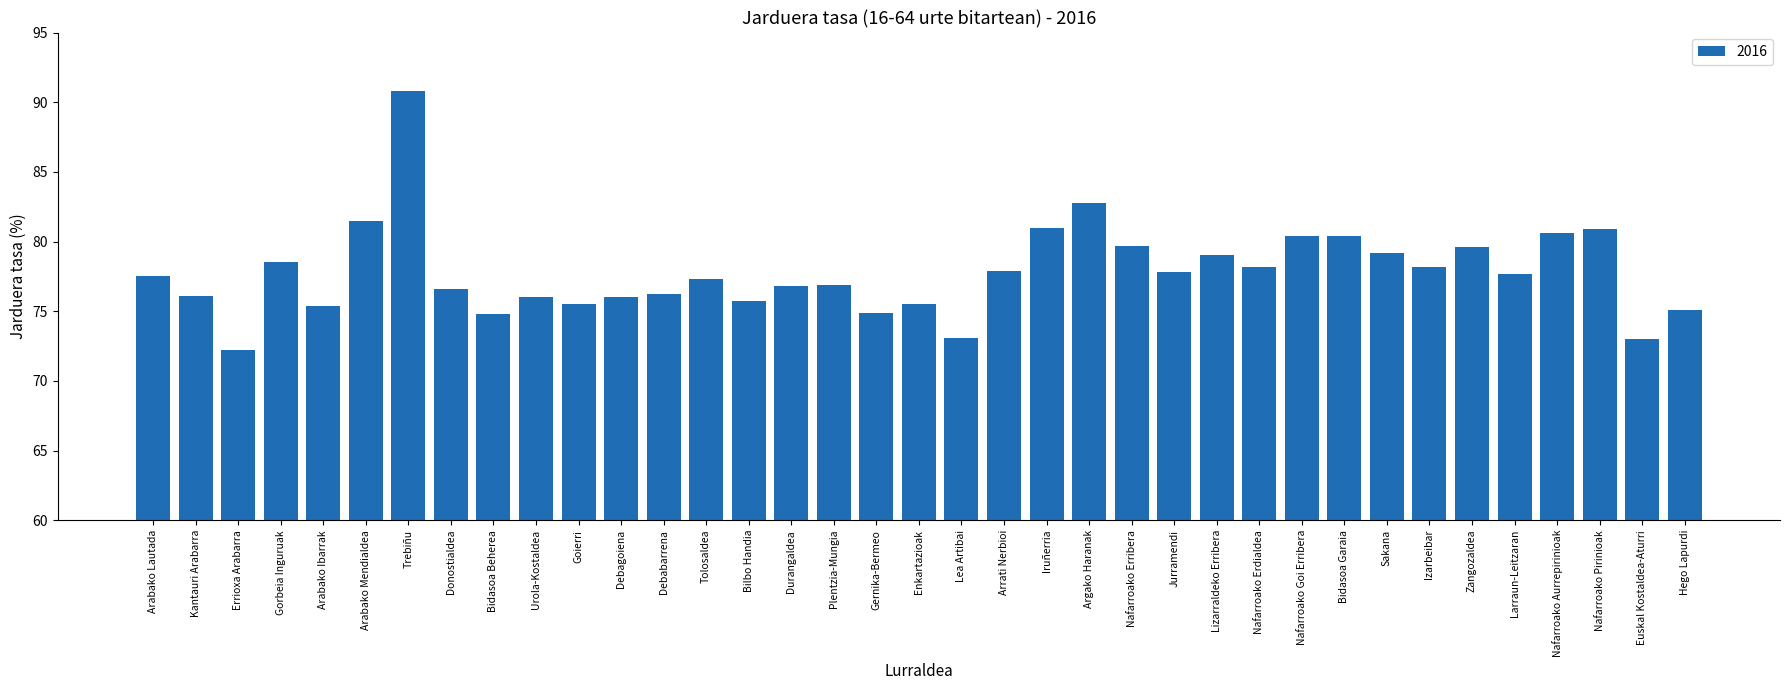

What is the label of the 24th bar from the right?

Tolosaldea